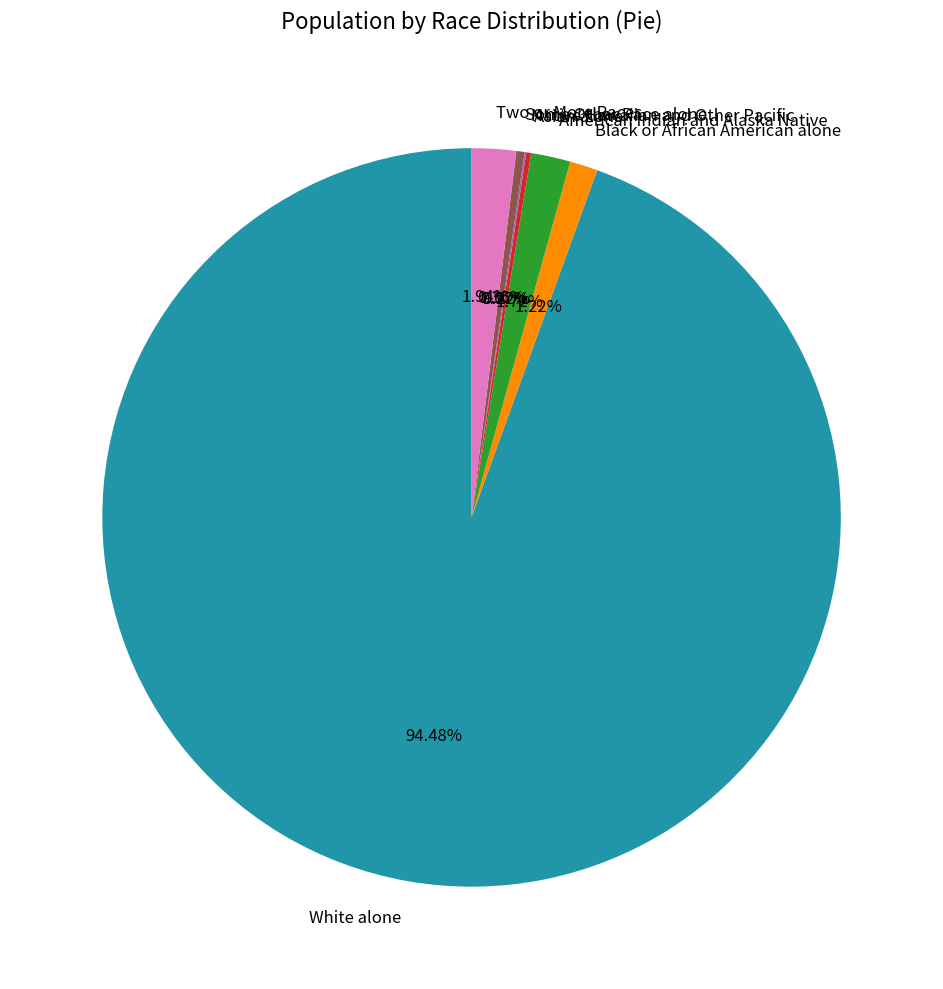

What is the ratio of the value at Two or More Races to the value at American Indian and Alaska Native?

1.1